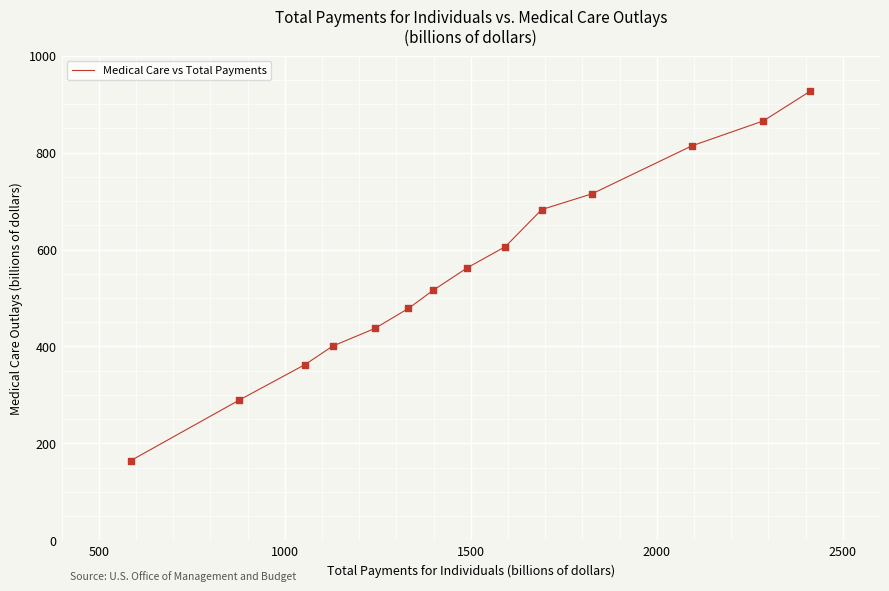

What is the minimum value shown in the chart?

164.3